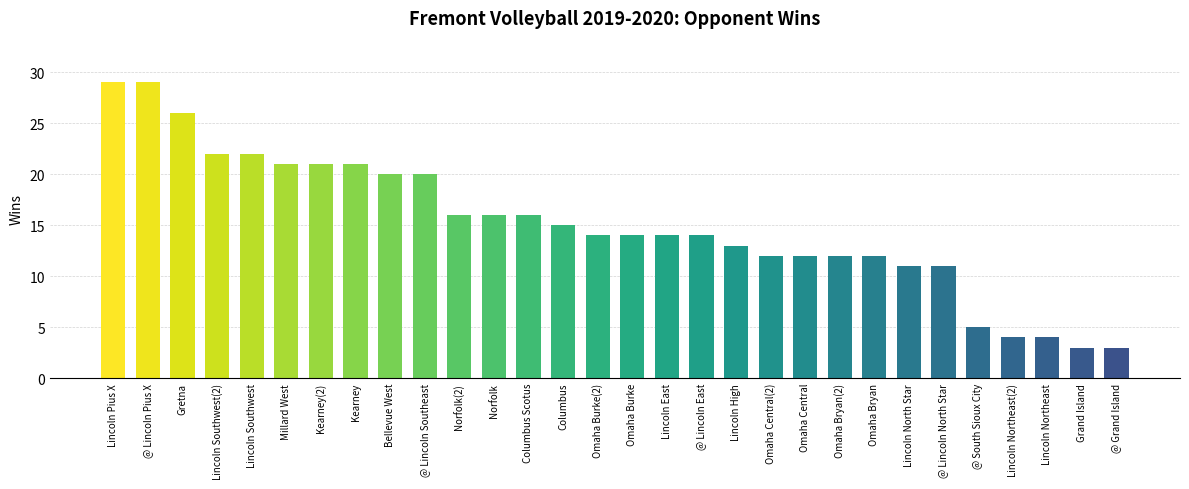

What is the label of the 6th bar from the left?

Millard West